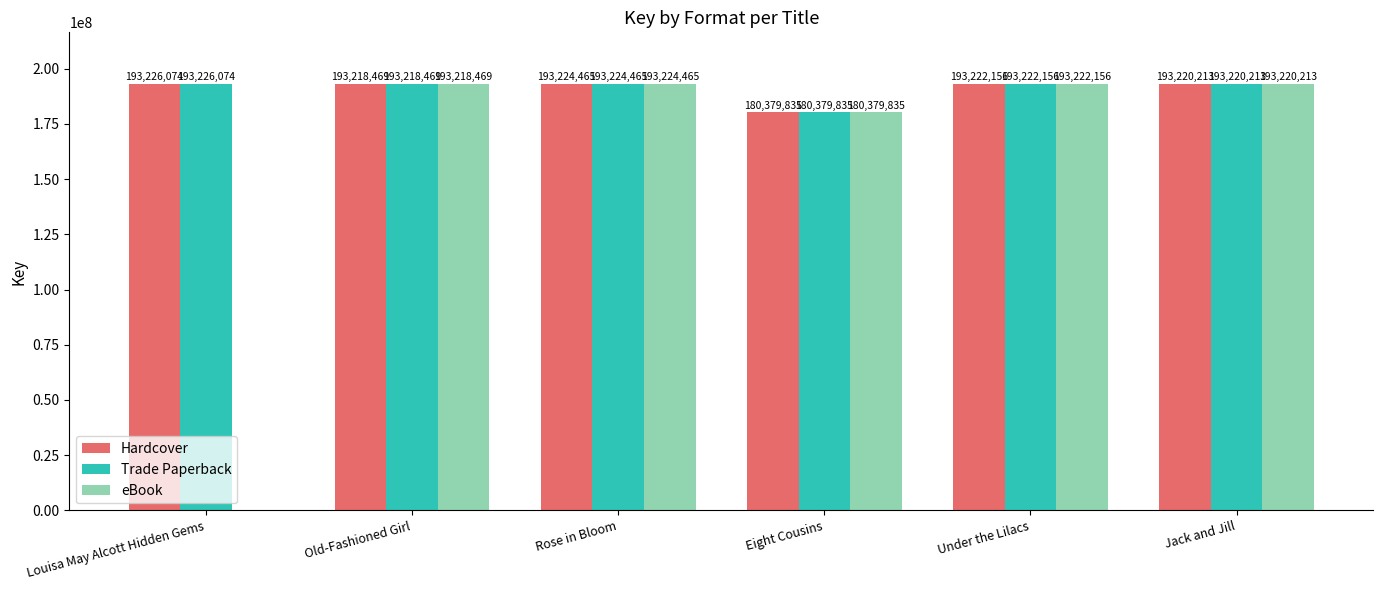

Between Louisa May Alcott Hidden Gems and Old-Fashioned Girl, which series saw the biggest shift?

eBook